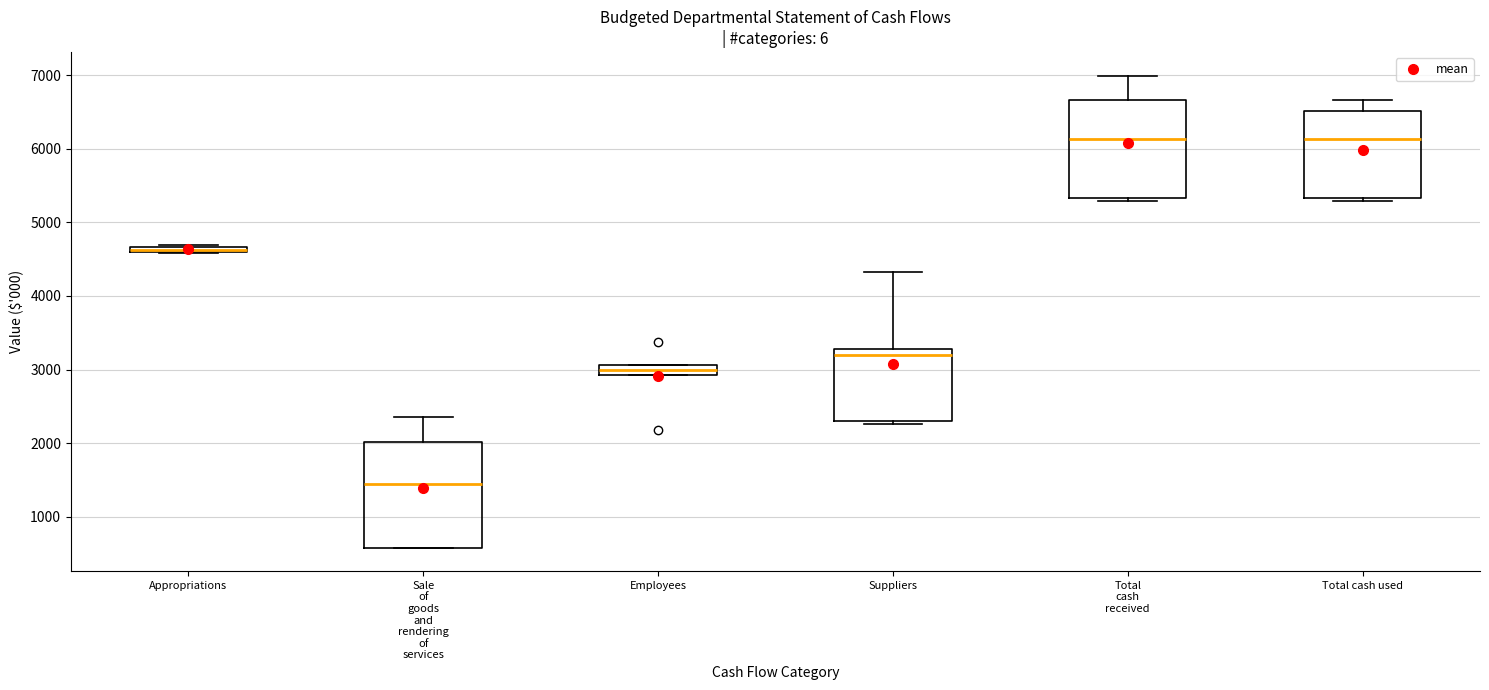

Where is the upper edge of the box for Appropriations on the y-axis? The values are not printed on the chart, so give them approximately, as read against the axis.

4700